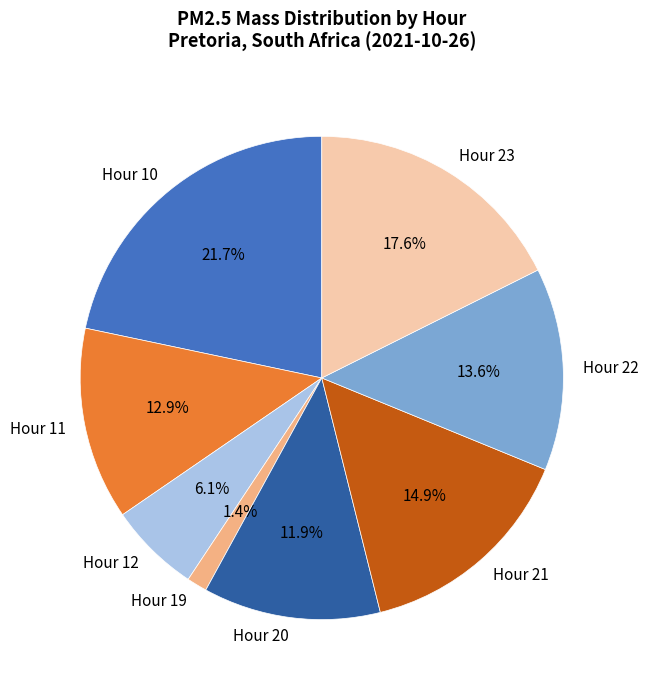

Approximately how many times larger is the value at Hour 11 compared to Hour 20?

1.1